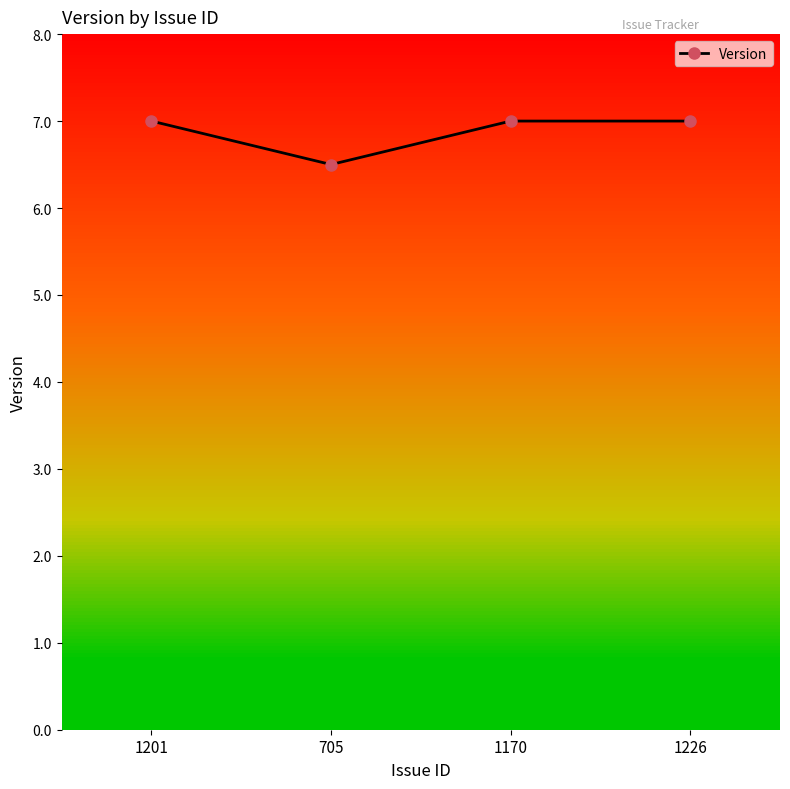

Does the chart display data point markers on the line(s)?

Yes